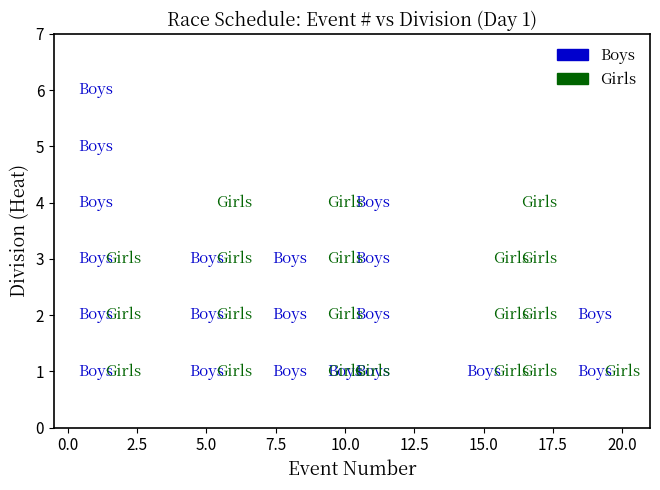

Which series reaches the maximum Y coordinate?

Boys